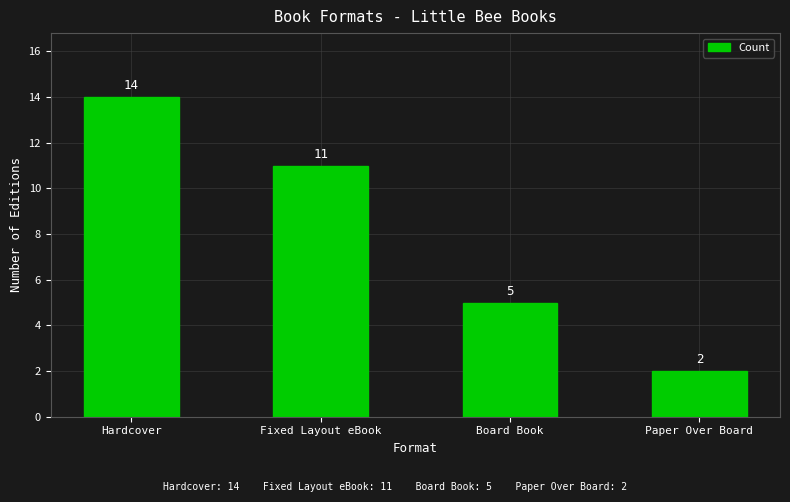

How many data points are less than 11?

2